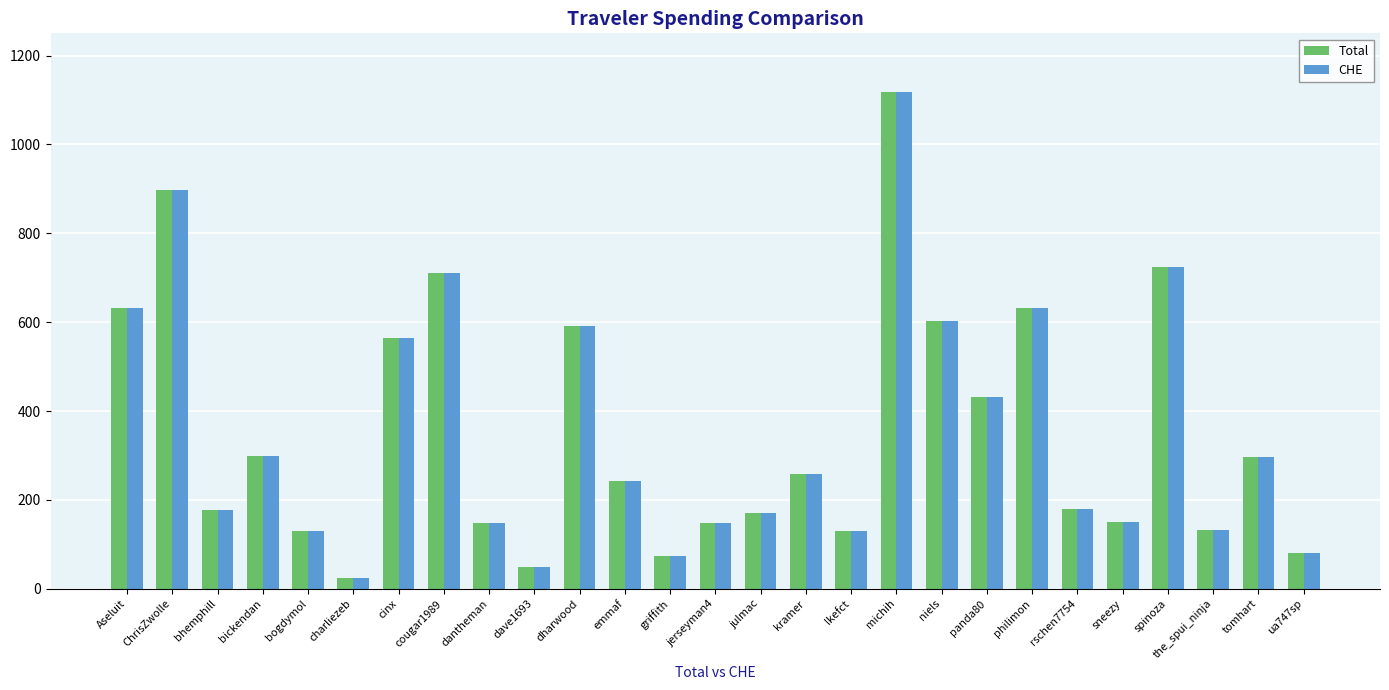

The value of CHE at cougar1989 is 994.4. True or false?

False